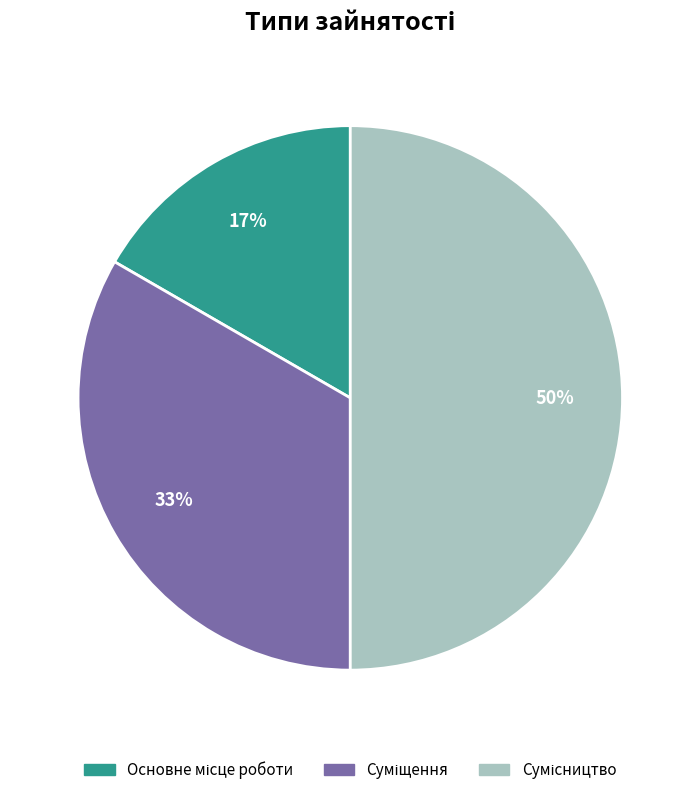

To the nearest percent, what is the average slice percentage?

33%